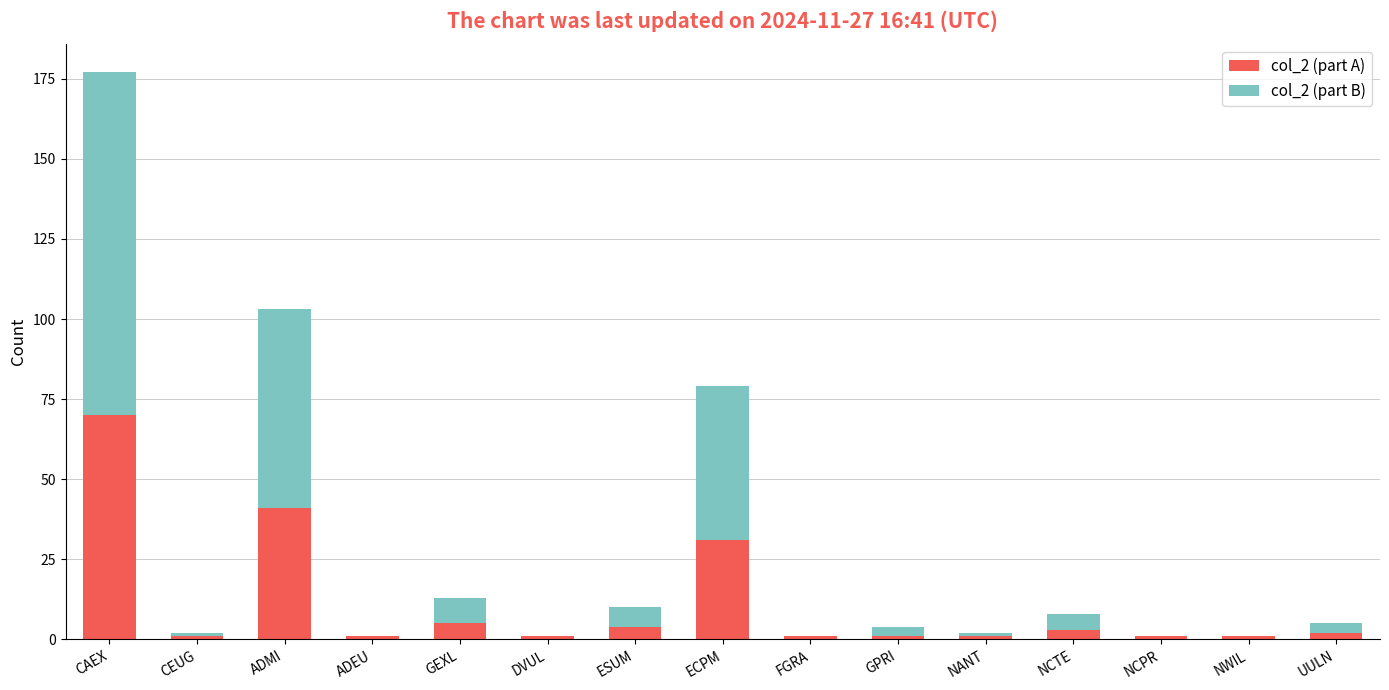

How many distinct data groups are displayed?

2